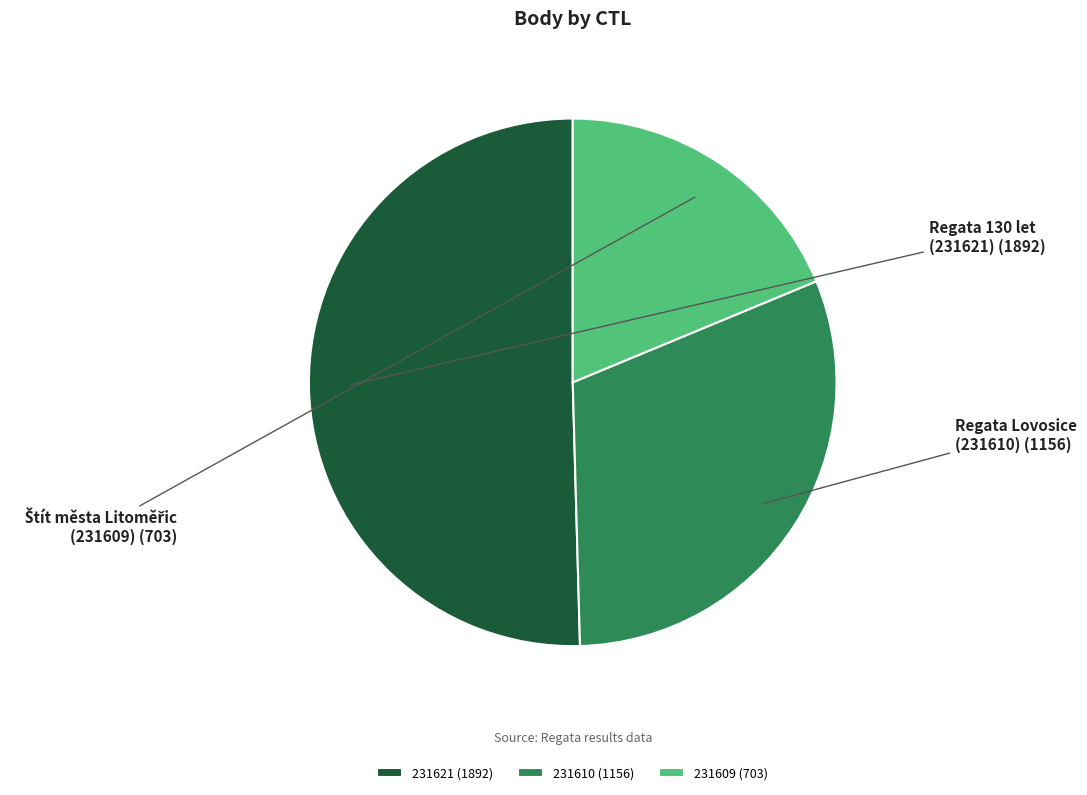

Which has a higher value, 231621 or 231610?

231621